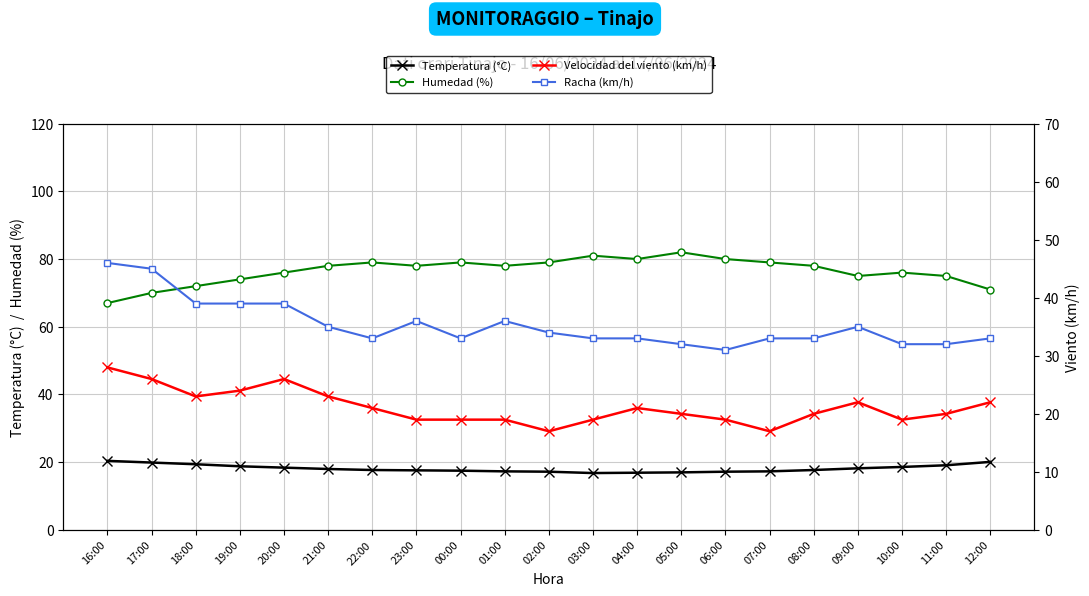

Read the Racha (km/h) value at 05:00.

32.0